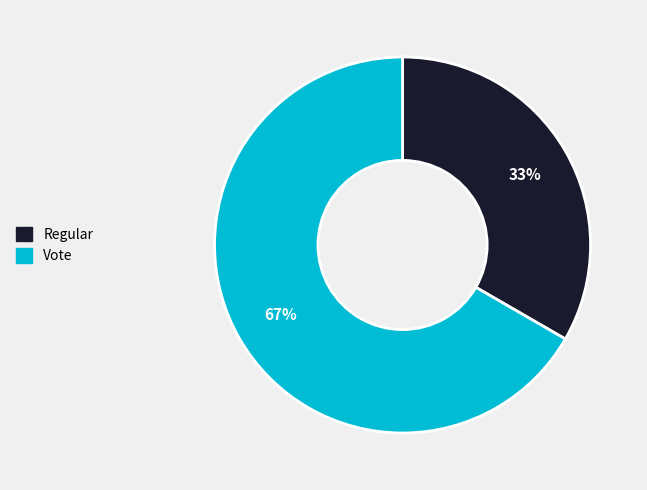

What is the smallest slice in the pie chart?

Regular